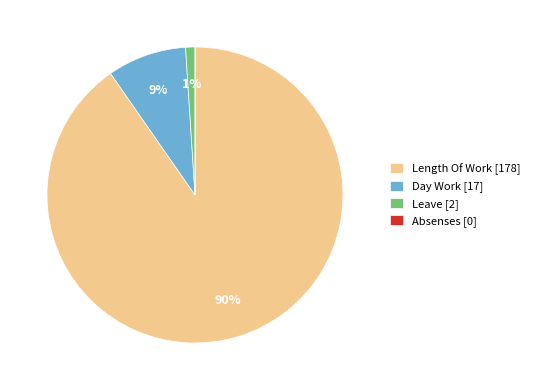

To the nearest percent, what is the difference between the largest and smallest slice percentages?

90%